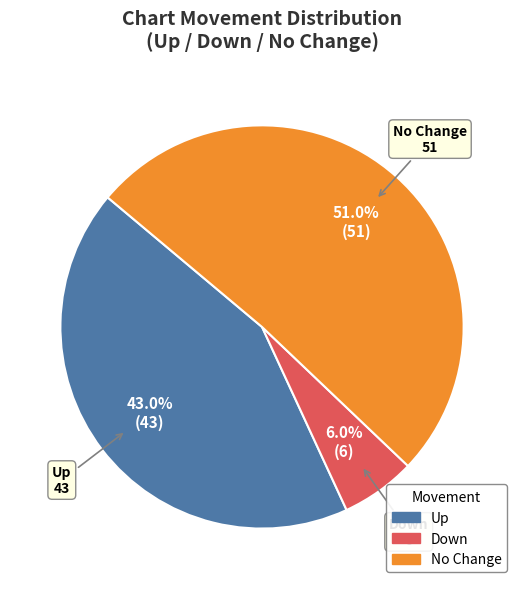

What is the total percentage of No Change and Up?

94.0%